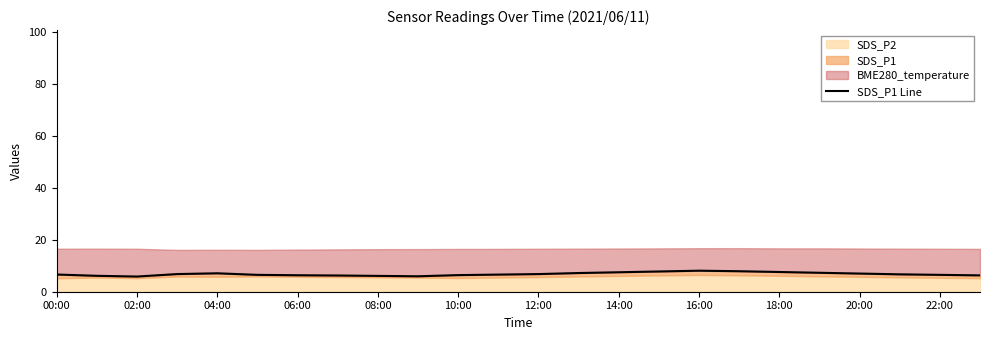

Where does the data first go above 6?

00:00